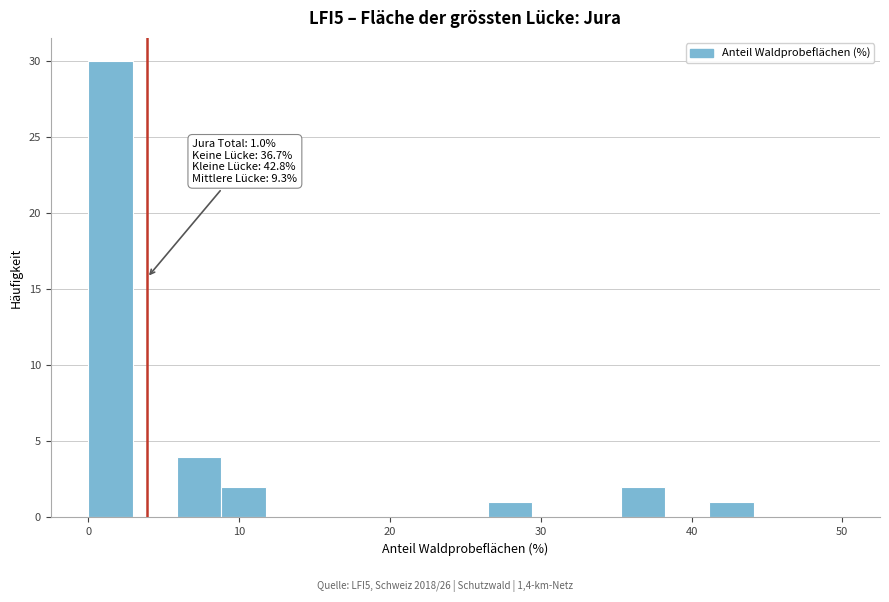

Read against the x-axis, roughly where is the centre of the tallest bar?

1